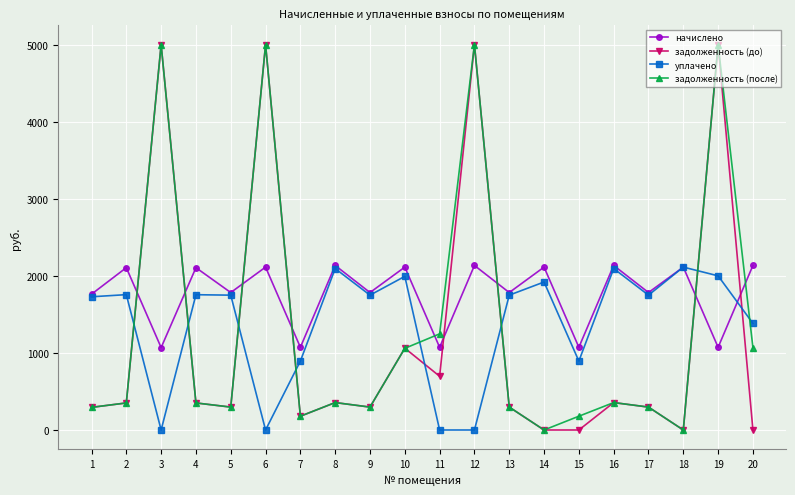

Where is the first local maximum for задолженность (после)?

3